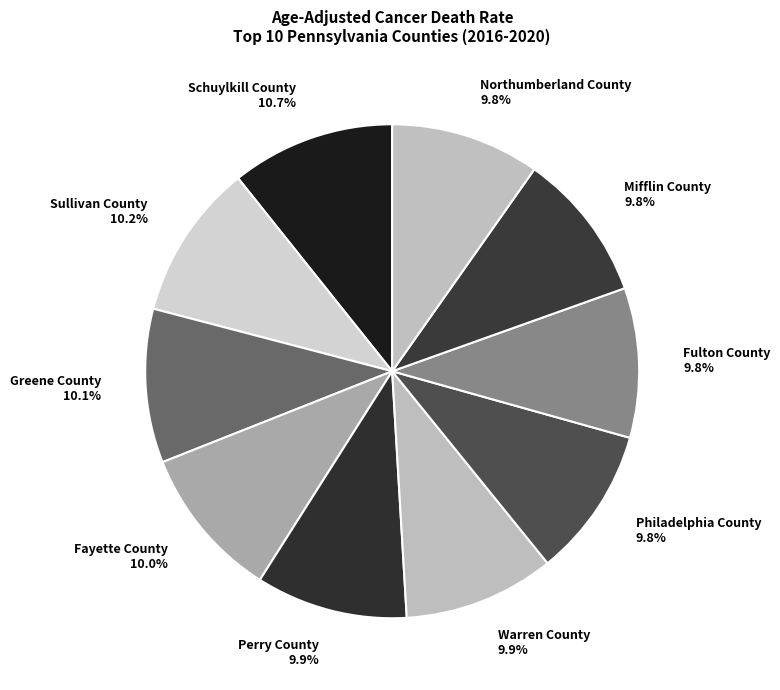

Rank the categories by value from highest to lowest.

Schuylkill County, Sullivan County, Greene County, Fayette County, Perry County, Warren County, Philadelphia County, Fulton County, Mifflin County, Northumberland County